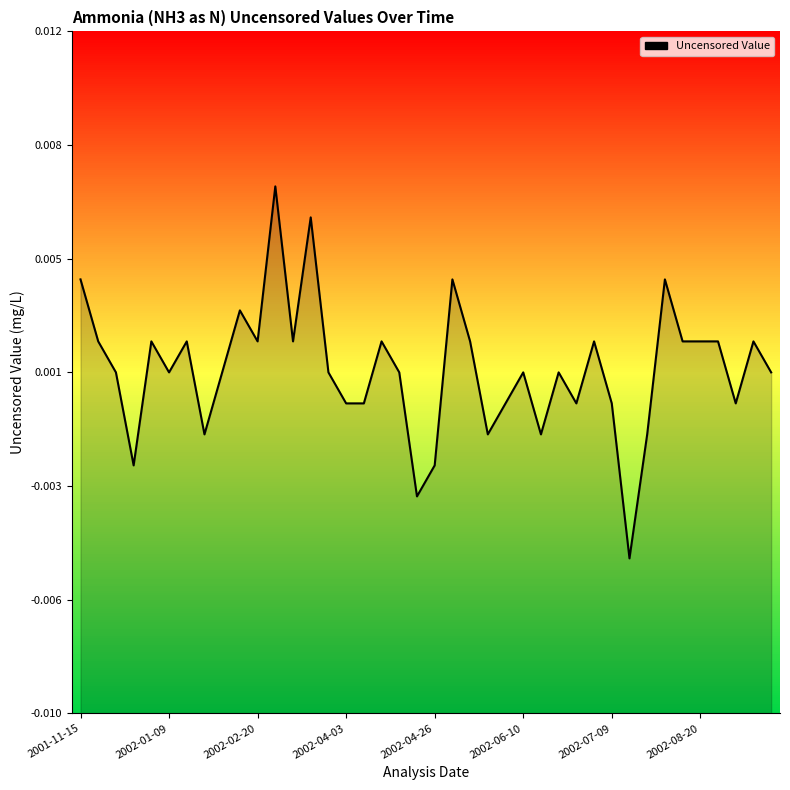

How many categories are shown in the chart?

40